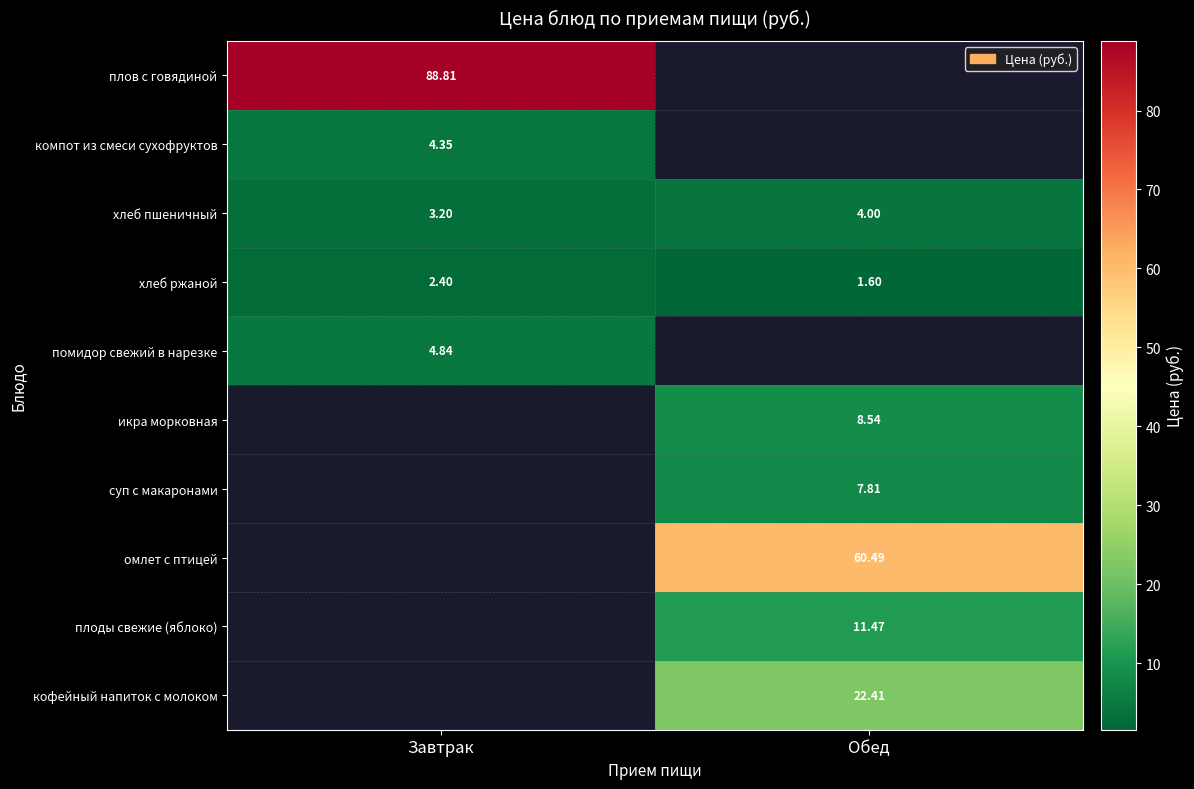

Is the value of плов с говядиной at Завтрак greater than the value of омлет с птицей at Обед?

Yes